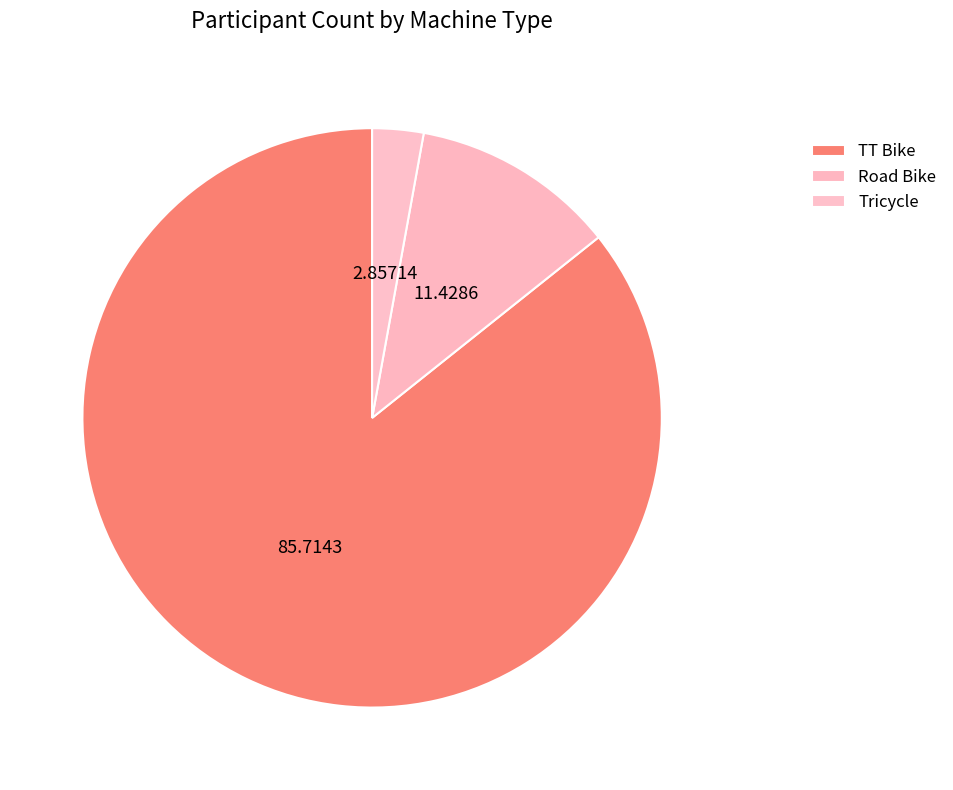

What percentage is NOT represented by Road Bike?

88.6%